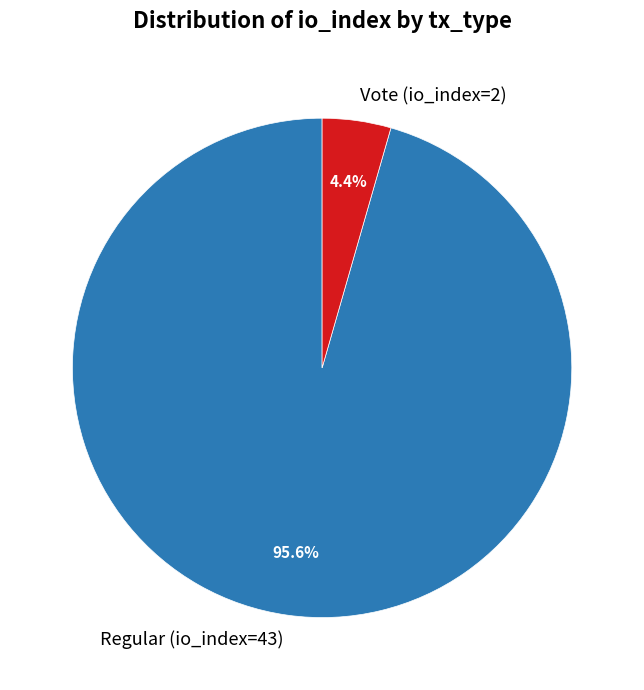

Which category has the biggest portion of the pie?

Regular (io_index=43)